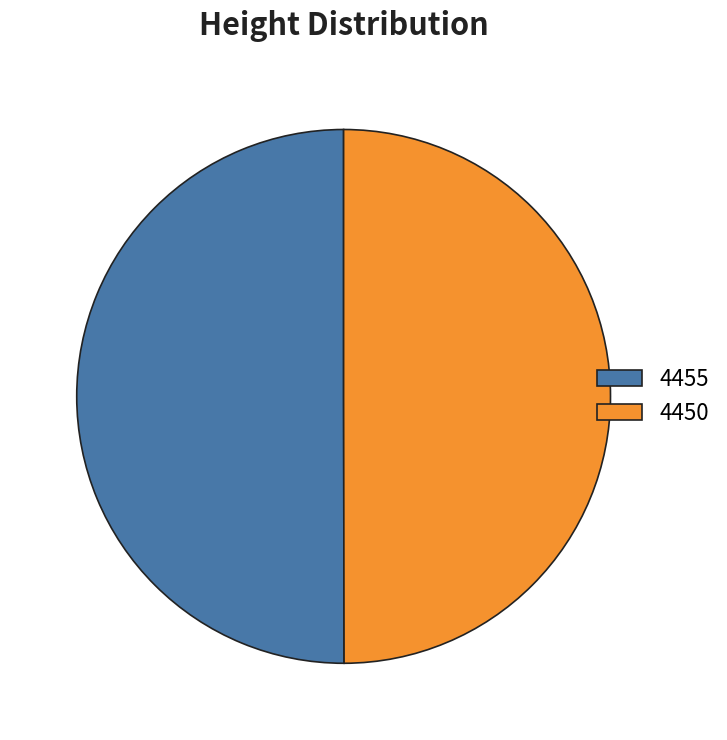

What is the ratio of the value at 4455 to the value at 4450?

1.0